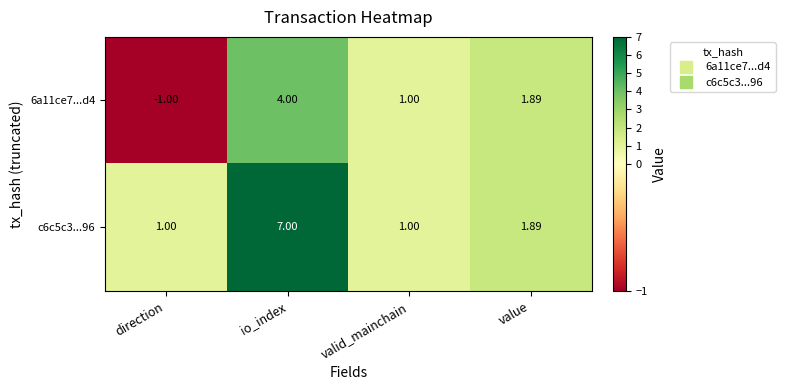

List the labels in order of 6a11ce7...d4 value, smallest first.

direction, valid_mainchain, value, io_index